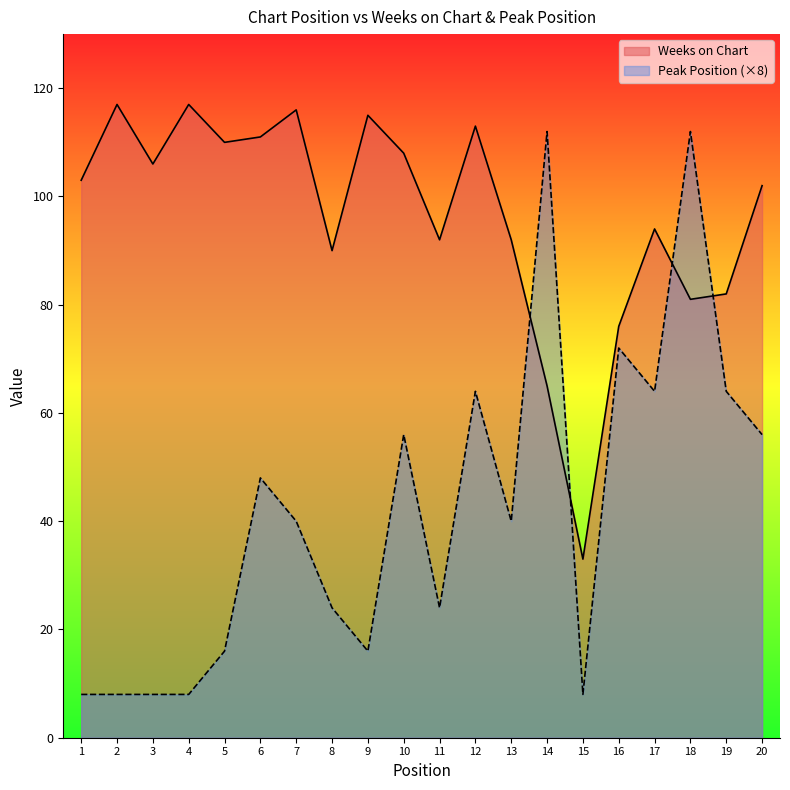

Reading left to right, extract all data points from this chart.

Weeks on Chart: 1=103	2=117	3=106	4=117	5=110	6=111	7=116	8=90	9=115	10=108	11=92	12=113	13=92	14=65	15=33	16=76	17=94	18=81	19=82	20=102
Peak Position: 1=8	2=8	3=8	4=8	5=16	6=48	7=40	8=24	9=16	10=56	11=24	12=64	13=40	14=112	15=8	16=72	17=64	18=112	19=64	20=56